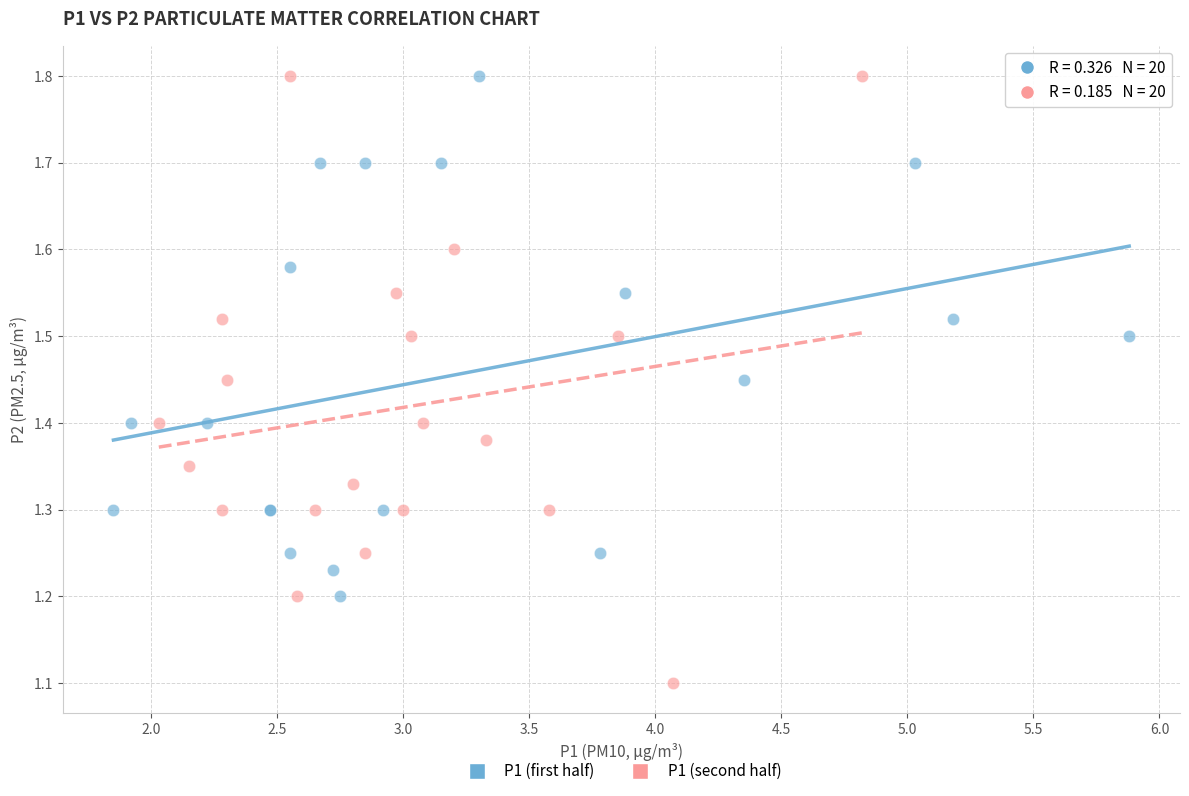

Which series has the widest spread of Y values?

P1 (second half)